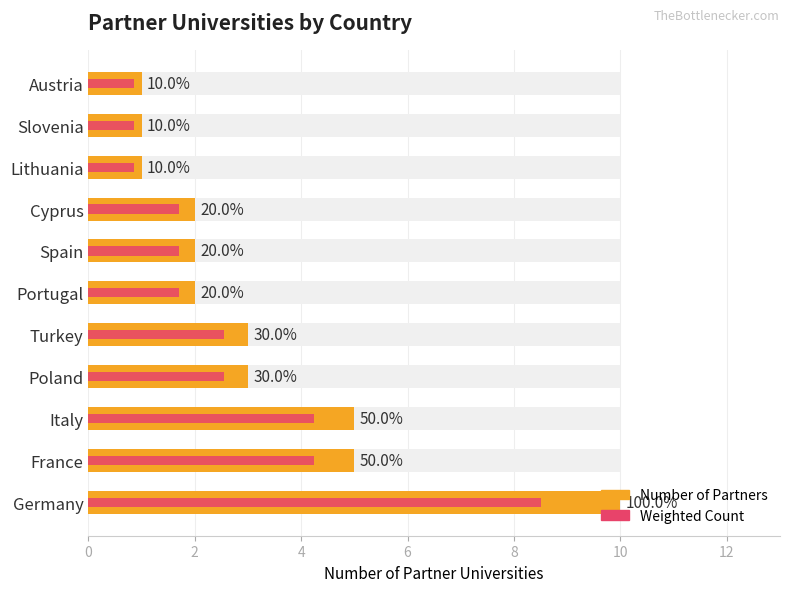

What is the sum of all Weighted Count values?

29.8